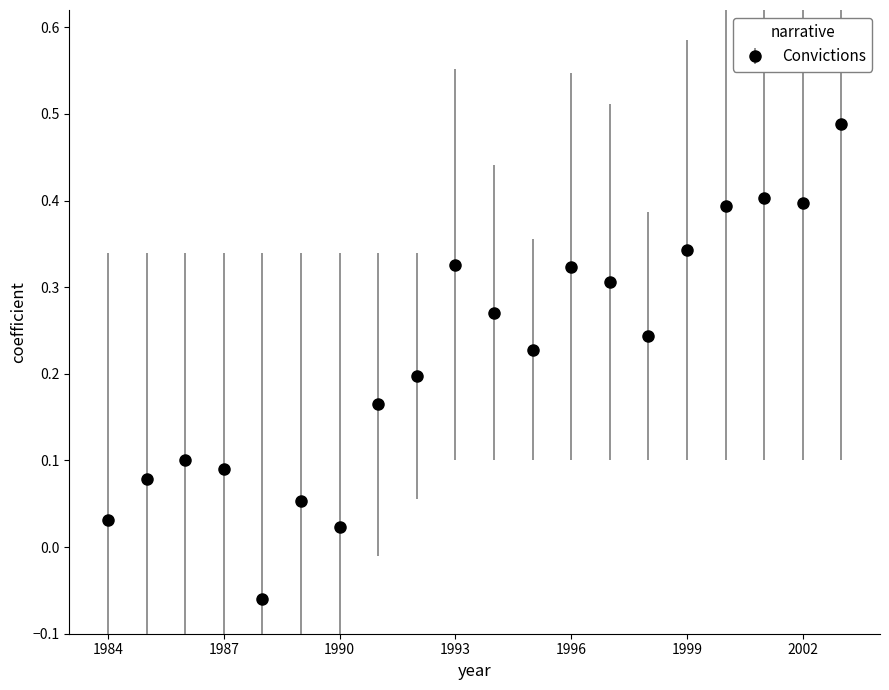

What is the value of the 17th point from the left?

0.4